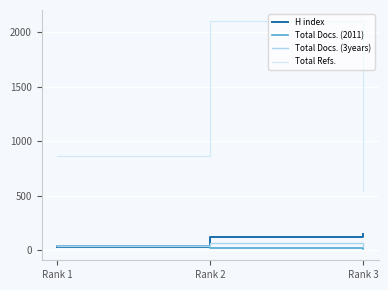

Rank the series by their maximum value, from lowest to highest.

Total Docs. (2011), Total Docs. (3years), H index, Total Refs.